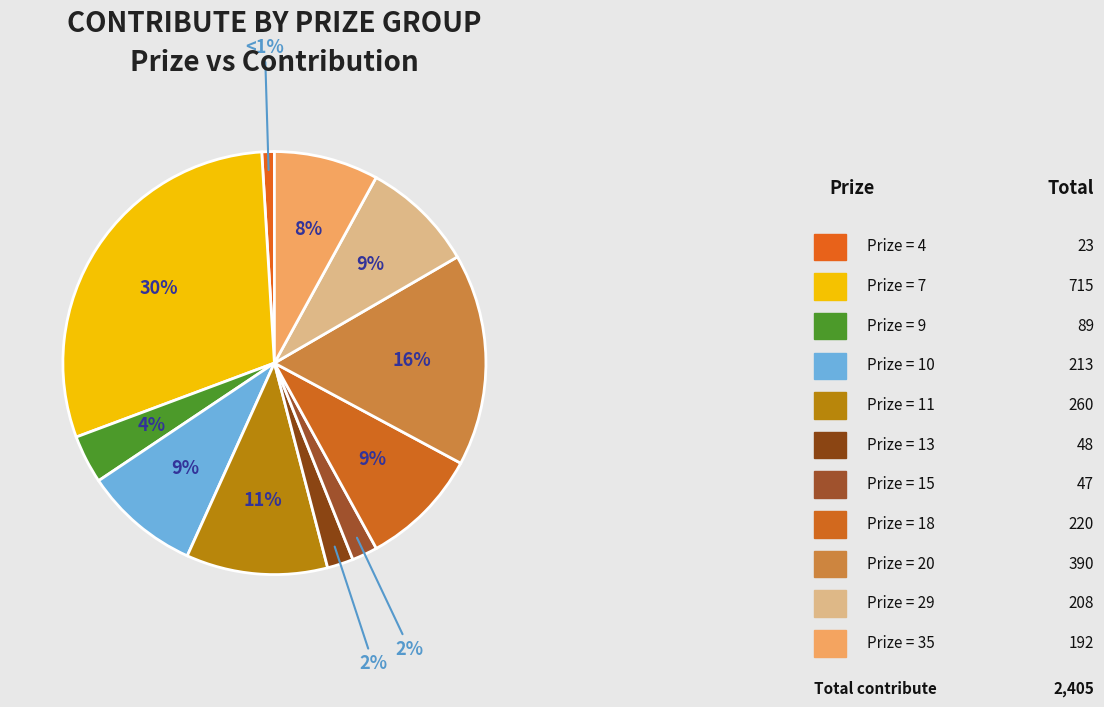

How many slices are in this pie chart?

11